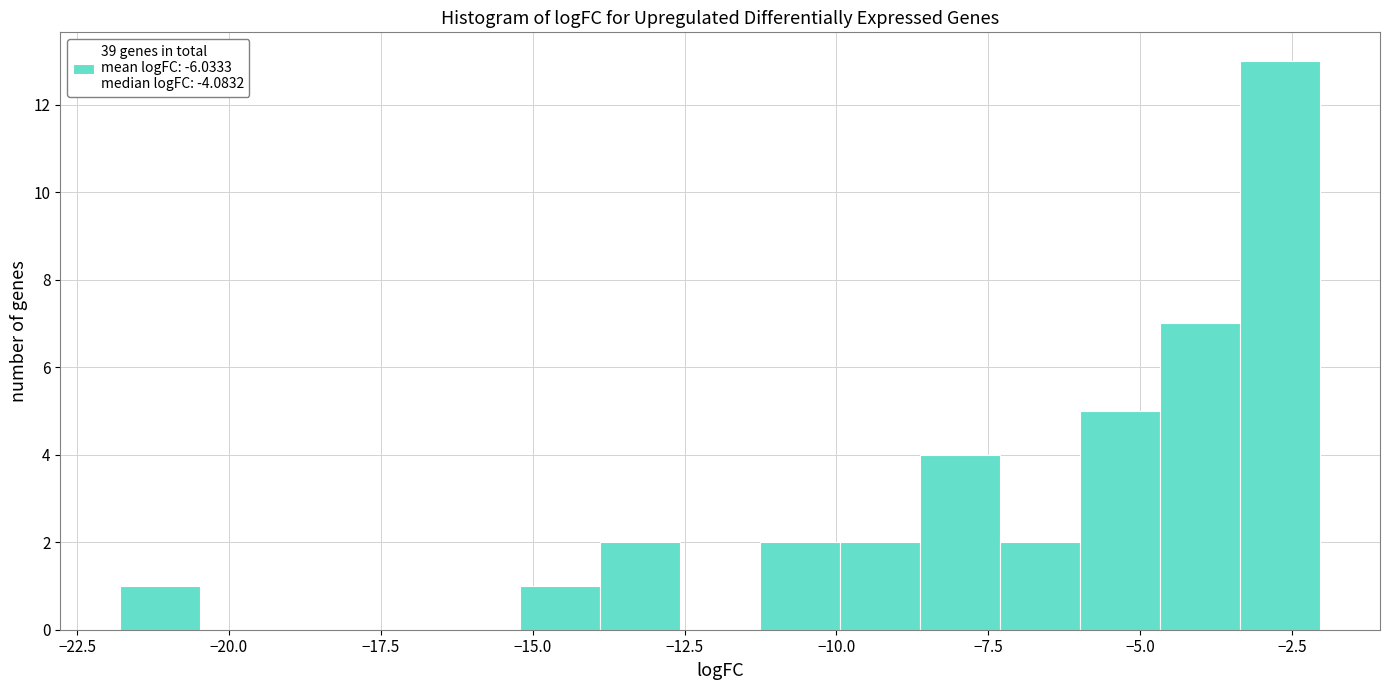

Around what value on the x-axis is the tallest bar? Give the approximate position of its centre, as read against the axis.

-2.5